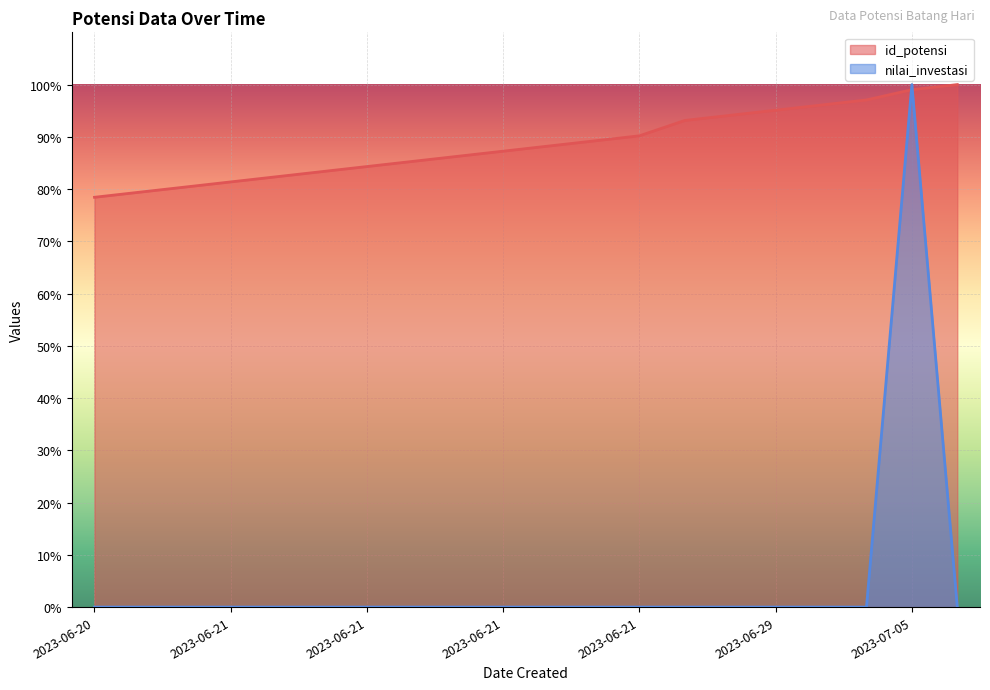

How many lines are shown in the chart?

2